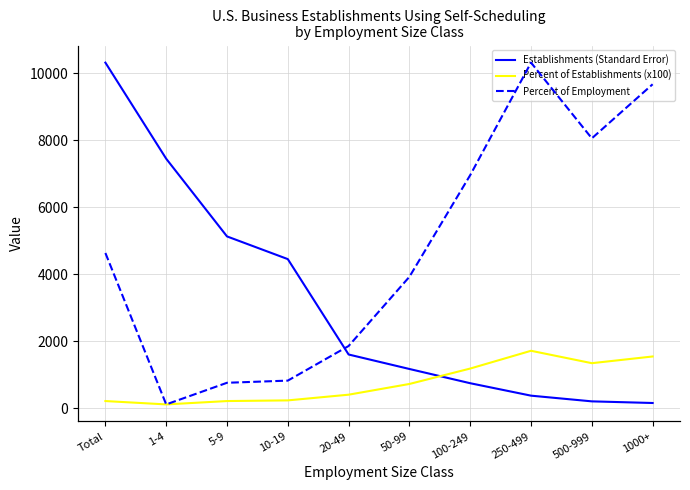

At how many categories does at least one series exceed 199?

10